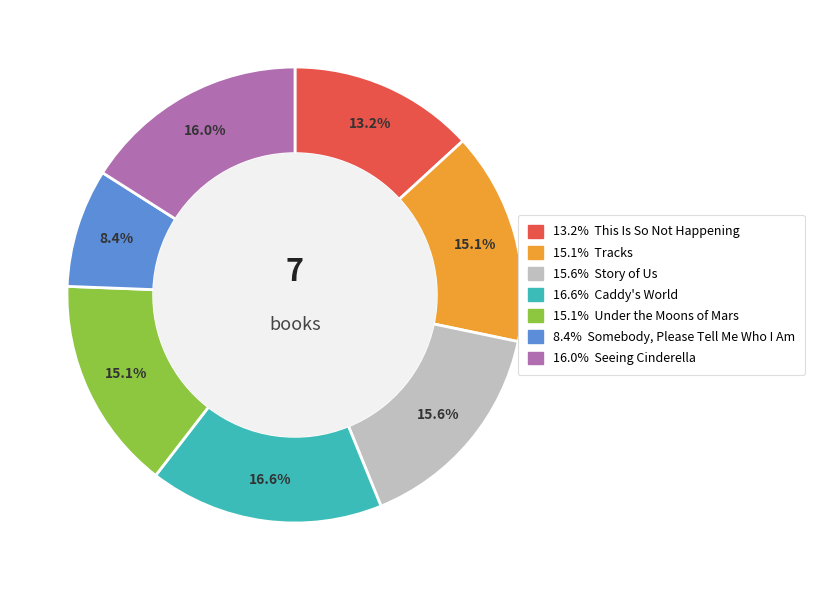

Is there any slice that represents more than half of the pie?

No